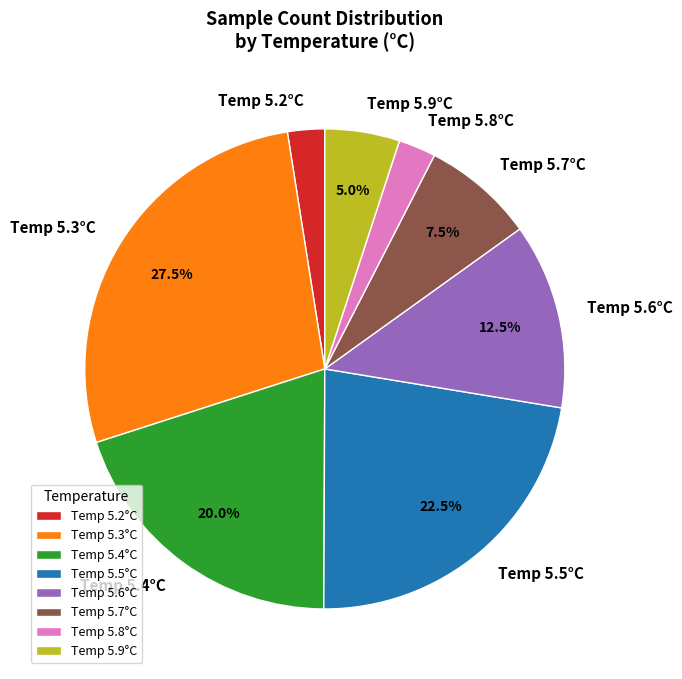

What is the largest slice in the pie chart?

Temp 5.3°C